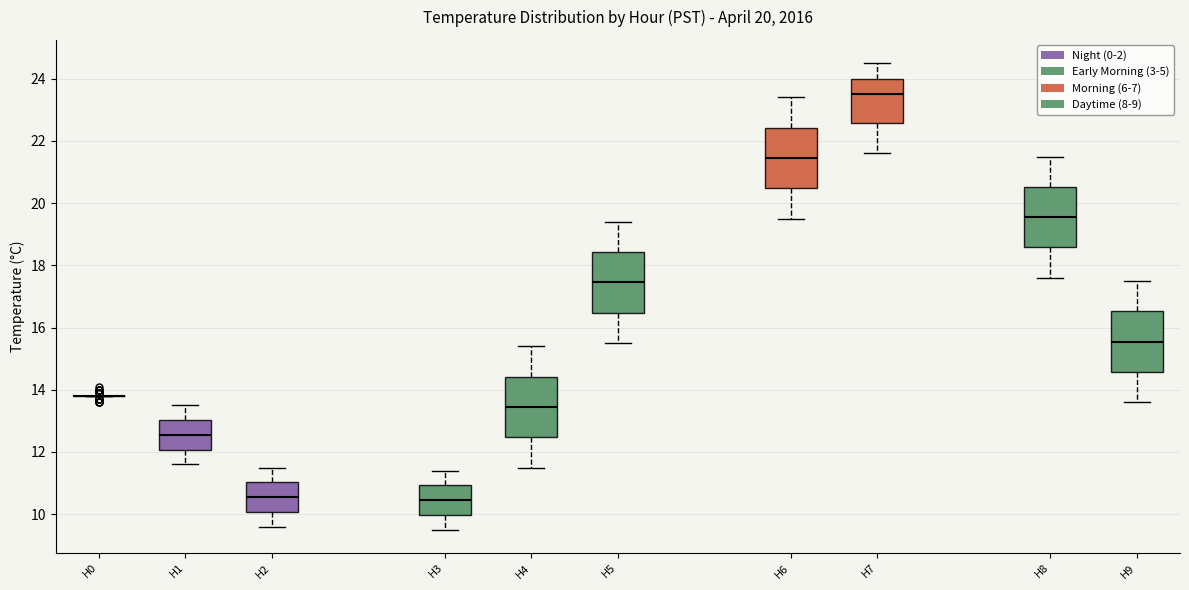

Reading left to right, read every box against the y-axis: the position of its median line, the range the box covers, and the ends of its whiskers. The values are not printed on the chart, so give them approximately, as read against the axis.

H0: box collapsed to a line at 13.8, whiskers 13.8 to 13.8
H1: median 12.6, box 12.0 to 13.0, whiskers 11.6 to 13.6
H2: median 10.6, box 10.0 to 11.0, whiskers 9.6 to 11.6
H3: median 10.4, box 10.0 to 11.0, whiskers 9.6 to 11.4
H4: median 13.4, box 12.4 to 14.4, whiskers 11.6 to 15.4
H5: median 17.4, box 16.4 to 18.4, whiskers 15.6 to 19.4
H6: median 21.4, box 20.4 to 22.4, whiskers 19.6 to 23.4
H7: median 23.6, box 22.6 to 24.0, whiskers 21.6 to 24.6
H8: median 19.6, box 18.6 to 20.6, whiskers 17.6 to 21.6
H9: median 15.6, box 14.6 to 16.6, whiskers 13.6 to 17.6